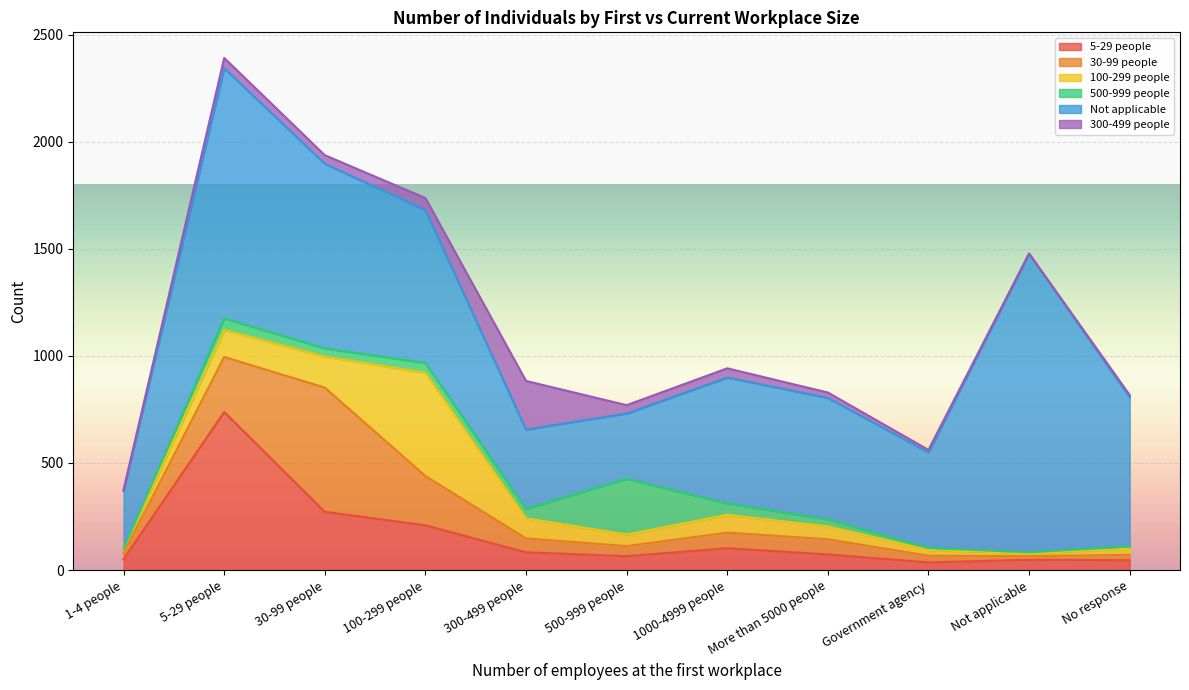

Reading left to right, what are all the values shown in this chart?

5-29 people: 1-4 people=51	5-29 people=738	30-99 people=272	100-299 people=209	300-499 people=83	500-999 people=65	1000-4999 people=102	More than 5000 people=73	Government agency=36	Not applicable=48	No response=46
30-99 people: 1-4 people=27	5-29 people=257	30-99 people=580	100-299 people=230	300-499 people=65	500-999 people=47	1000-4999 people=73	More than 5000 people=71	Government agency=31	Not applicable=17	No response=25
100-299 people: 1-4 people=18	5-29 people=126	30-99 people=145	100-299 people=482	300-499 people=94	500-999 people=54	1000-4999 people=83	More than 5000 people=60	Government agency=27	Not applicable=14	No response=29
500-999 people: 1-4 people=4	5-29 people=54	30-99 people=38	100-299 people=46	300-499 people=44	500-999 people=260	1000-4999 people=53	More than 5000 people=33	Government agency=9	Not applicable=4	No response=10
Not applicable: 1-4 people=269	5-29 people=1168	30-99 people=862	100-299 people=714	300-499 people=370	500-999 people=305	1000-4999 people=588	More than 5000 people=567	Government agency=446	Not applicable=1394	No response=697
300-499 people: 1-4 people=7	5-29 people=48	30-99 people=40	100-299 people=56	300-499 people=227	500-999 people=39	1000-4999 people=43	More than 5000 people=25	Government agency=12	Not applicable=1	No response=10